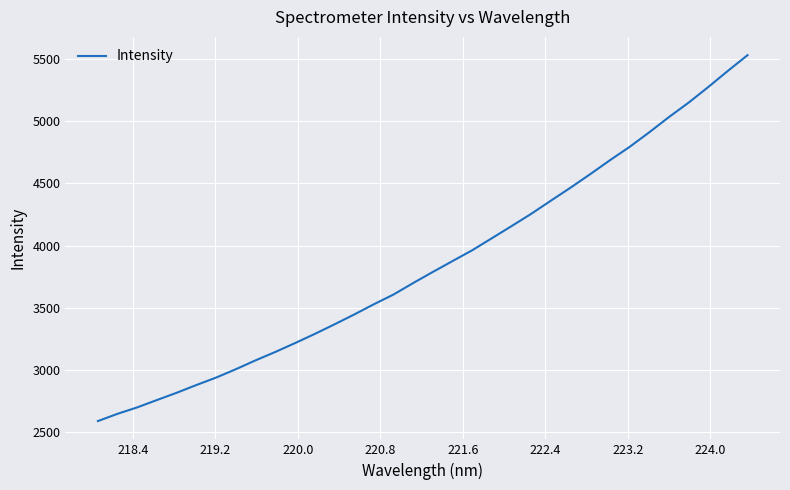

What is the smallest value displayed?

2586.3